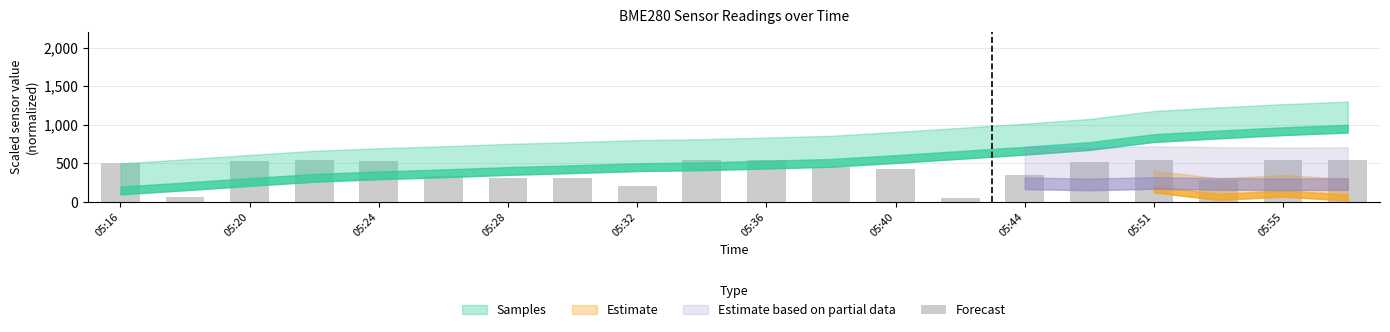

What is the value of the 18th bar from the left?

288.1